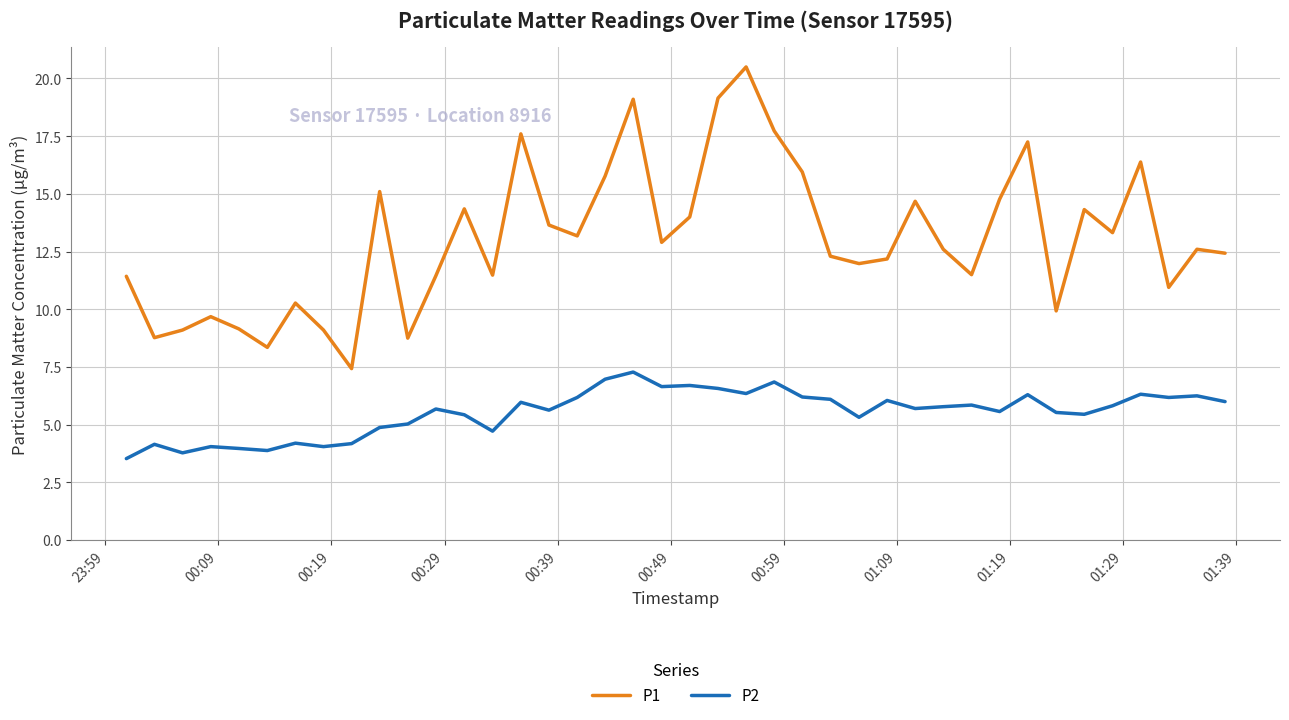

True or false: P2 and P1 intersect in this chart.

False